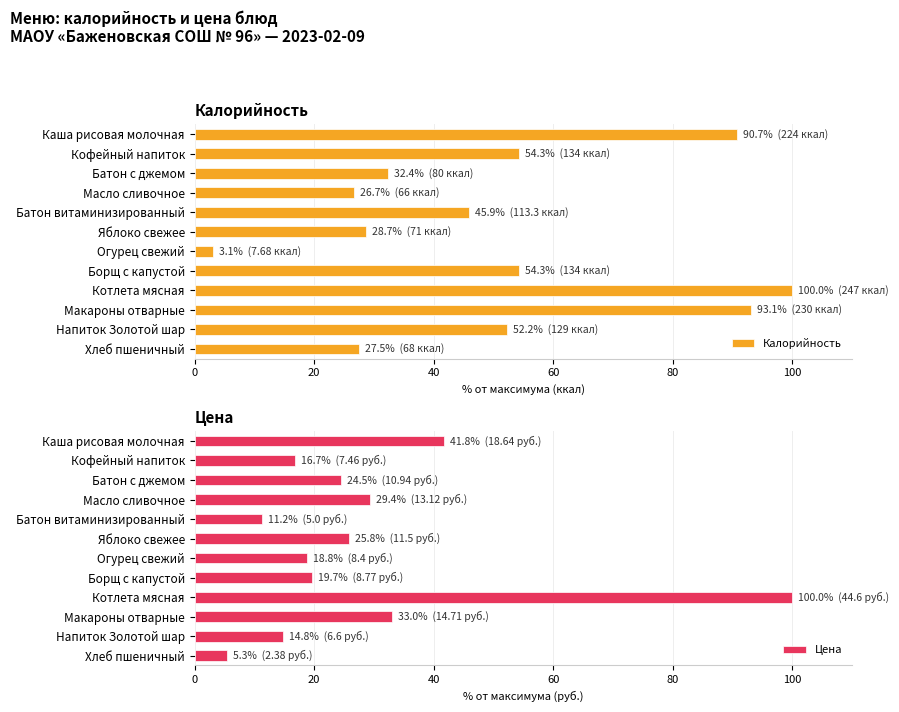

What is the average value of the Цена series?

28.4